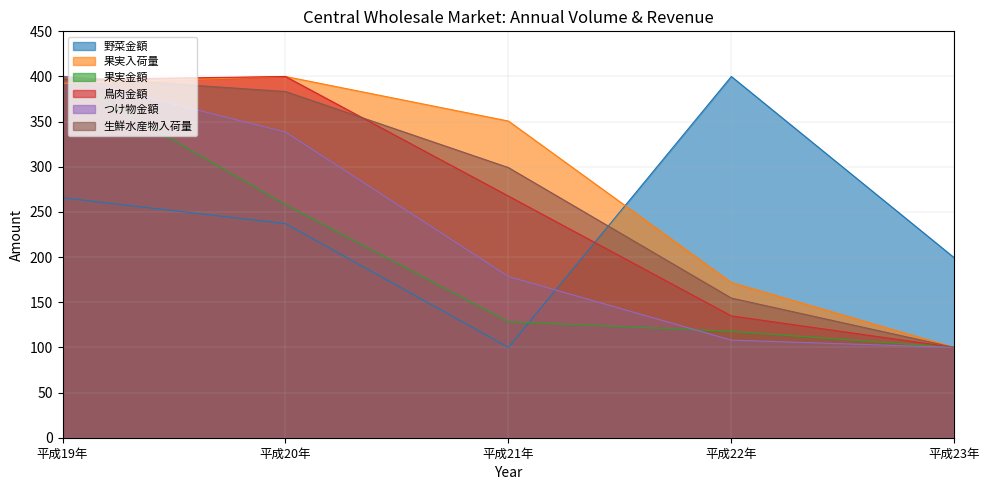

How many times do つけ物金額 and 果実入荷量 cross each other?

1